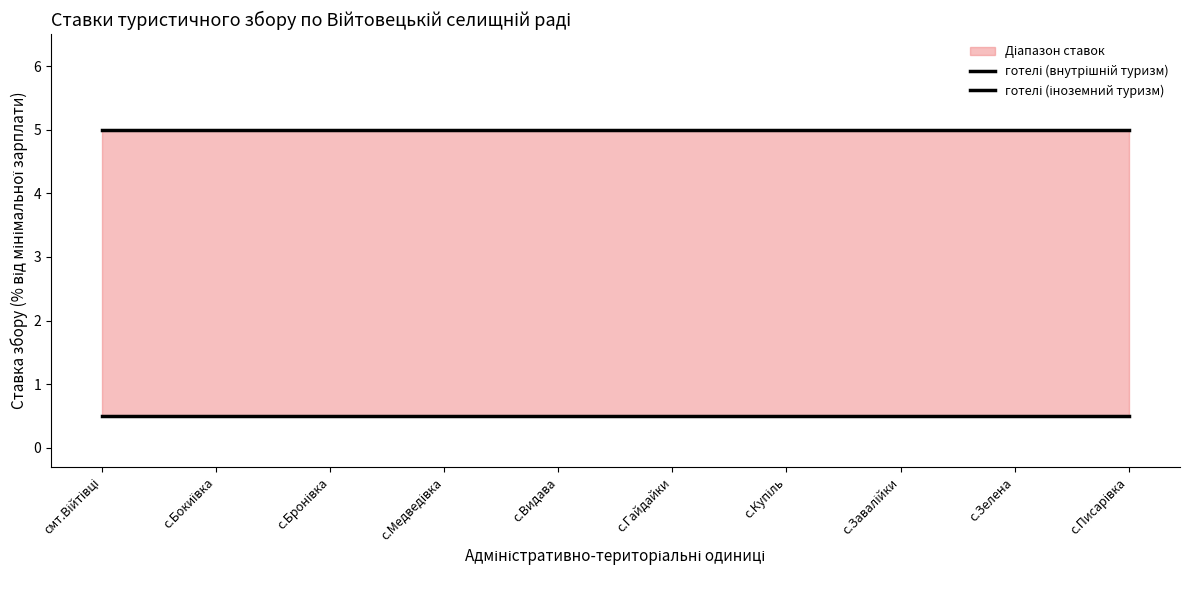

True or false: готелі (внутрішній туризм) and готелі (іноземний туризм) cross at least once.

False